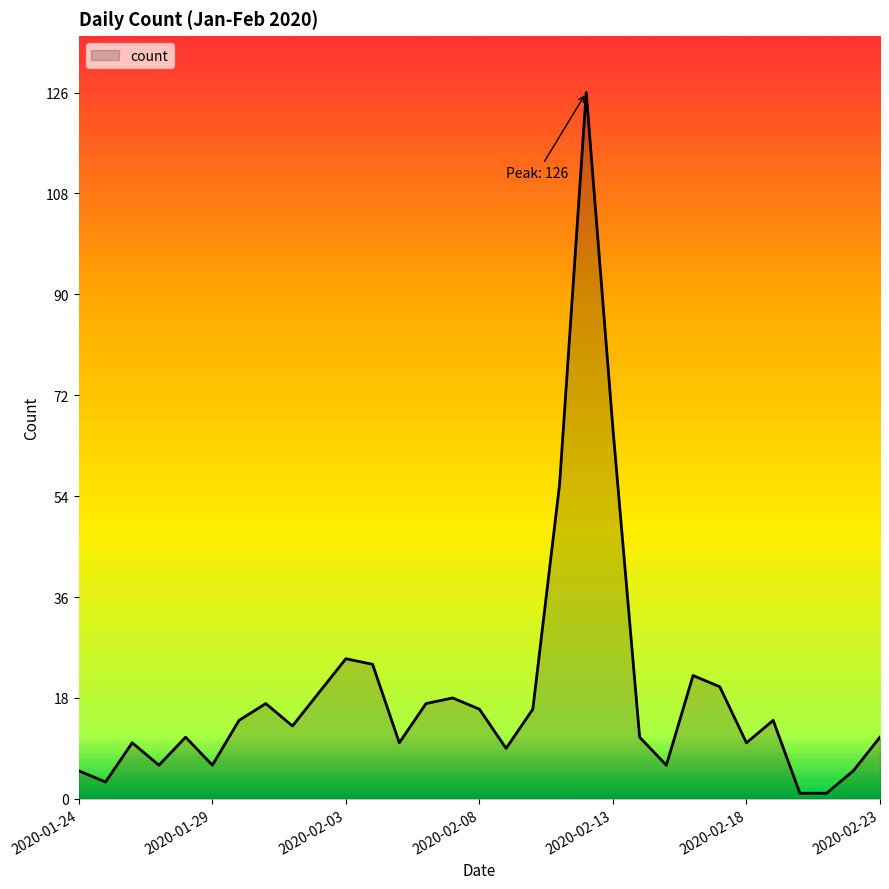

What is the difference between the maximum and minimum values?

125